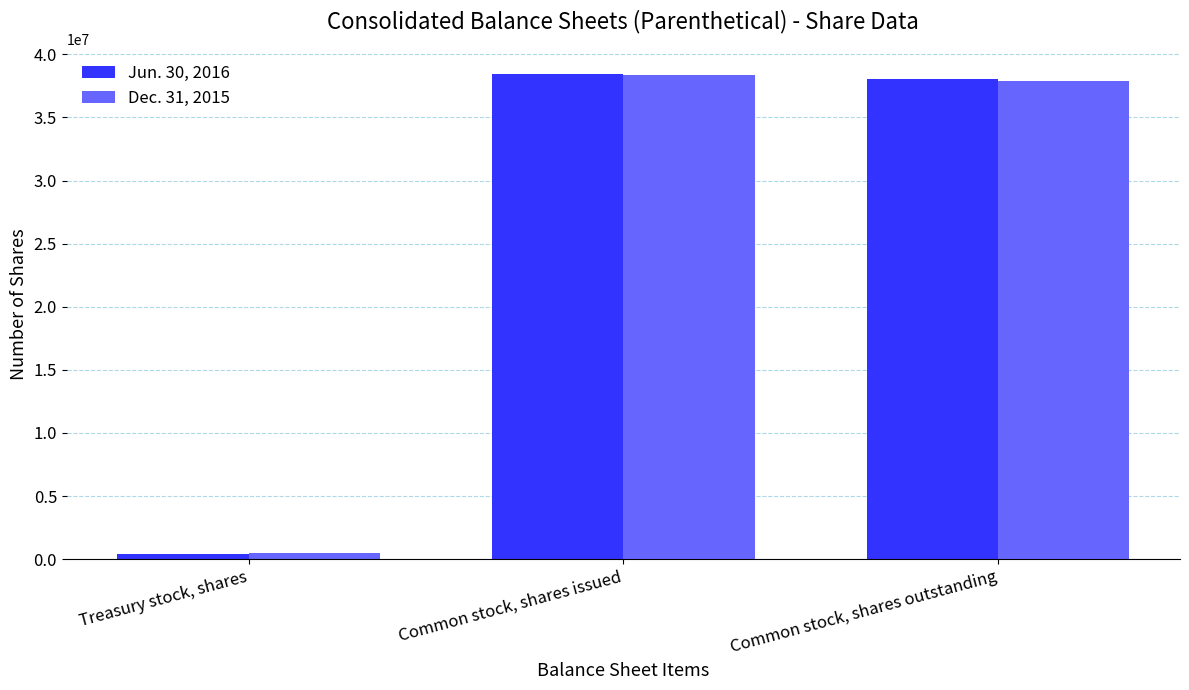

Are the bars horizontal?

No